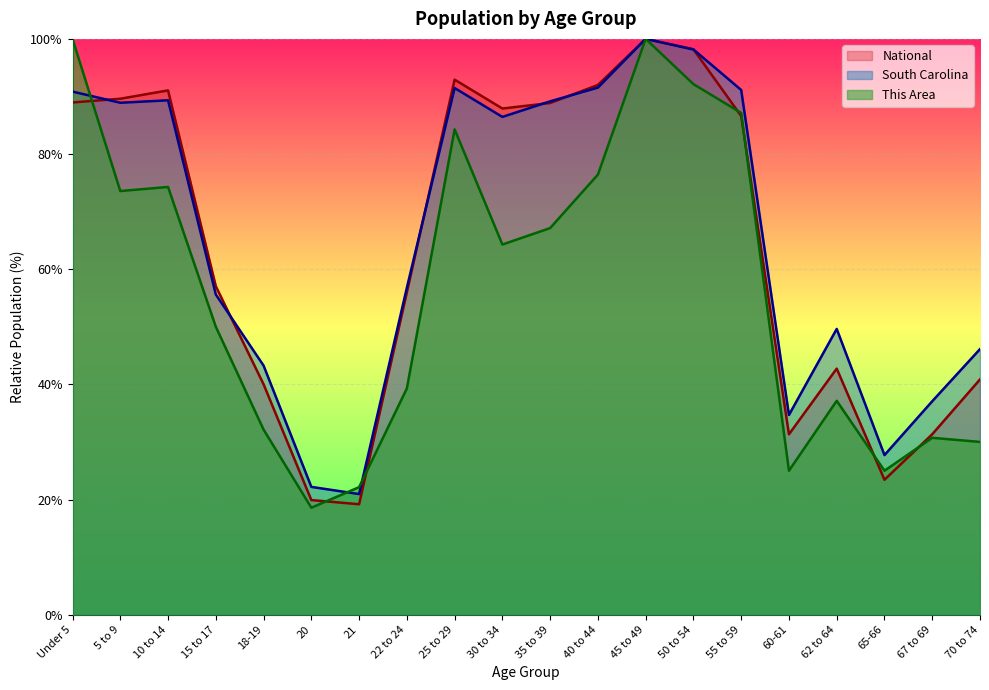

The National series shows 23.4 at 65-66. True or false?

True